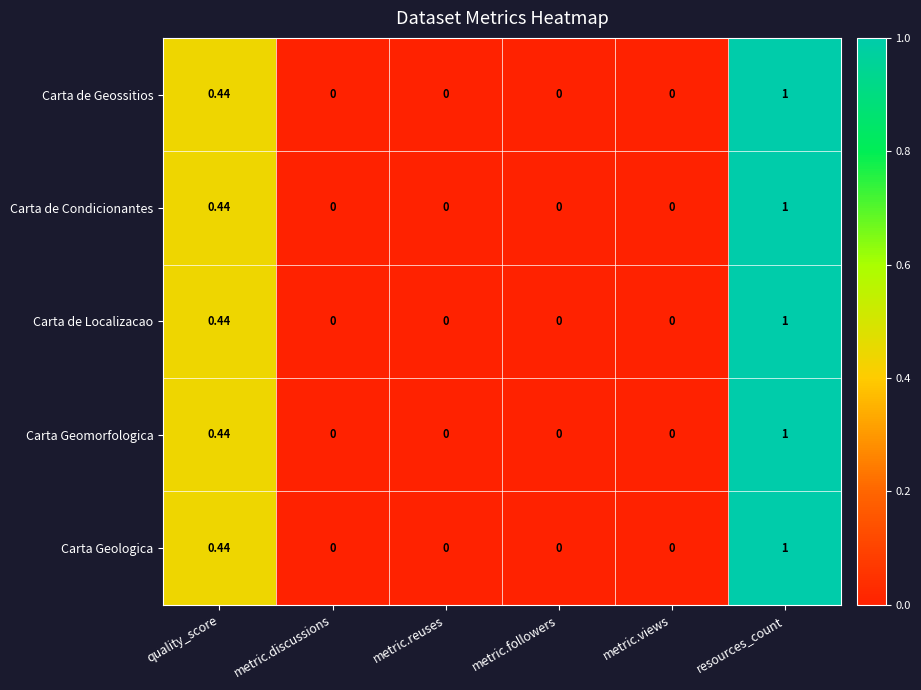

Which category has the highest value across all series?

resources_count